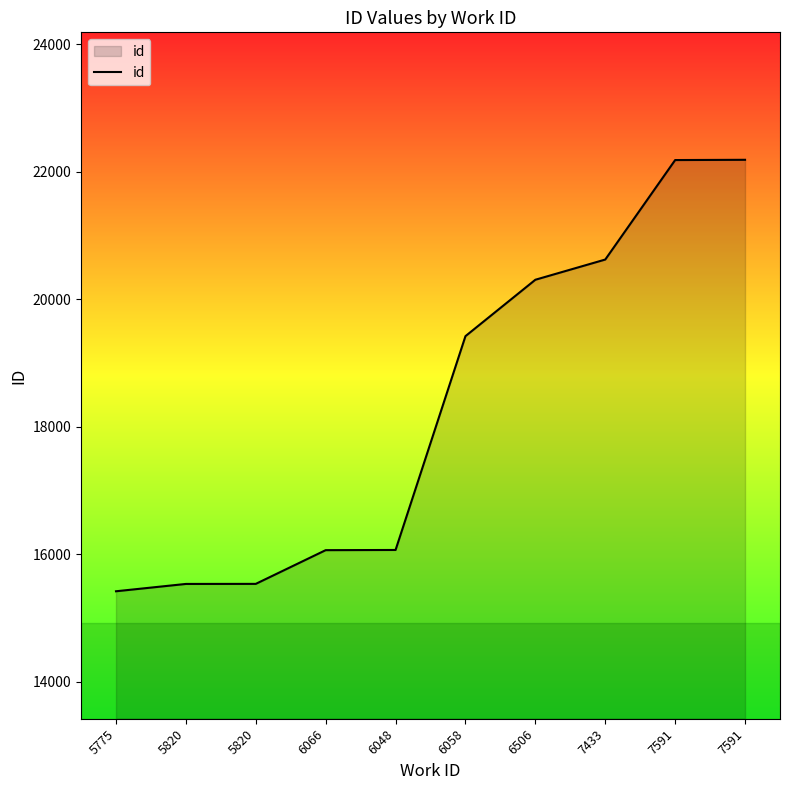

Which has a higher value, 6506 or 5775?

6506